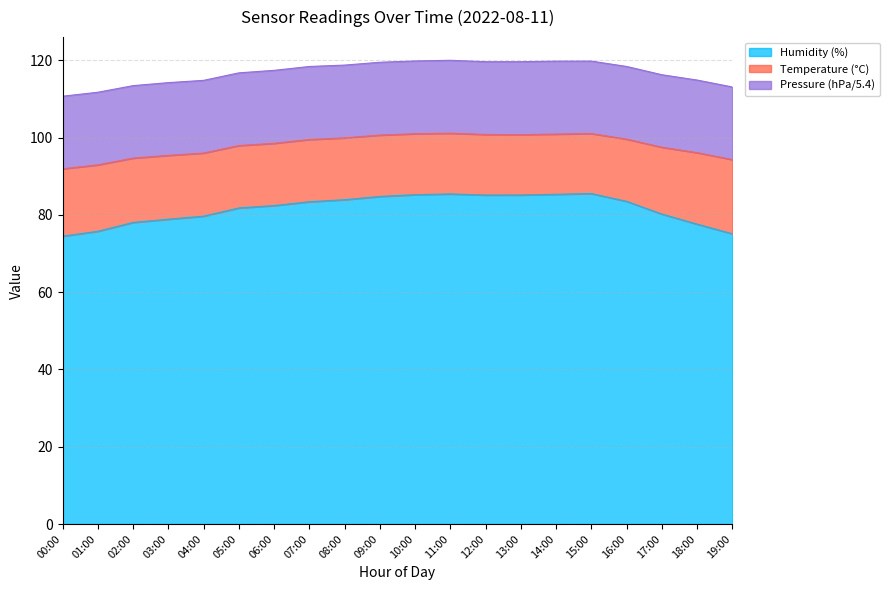

Which category has the highest value across all series?

15:00